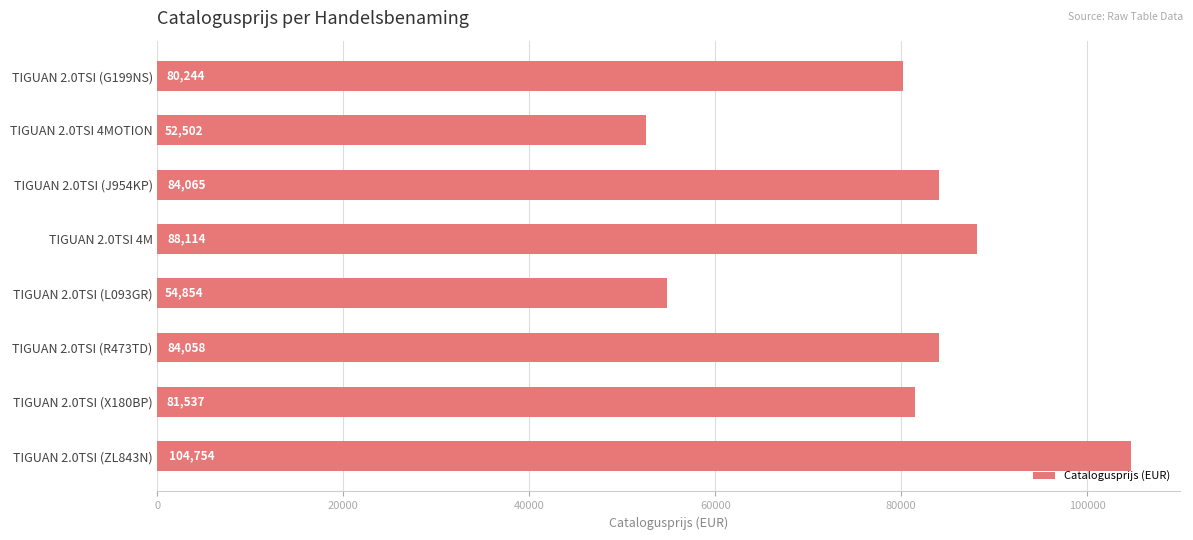

What is the sum of all values?

630128